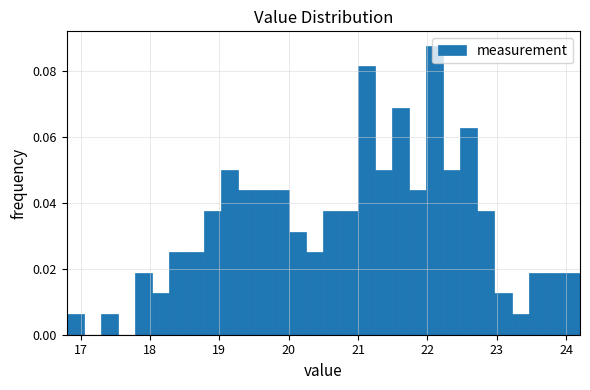

Around what value on the x-axis is the tallest bar? Give the approximate position of its centre, as read against the axis.

22.1